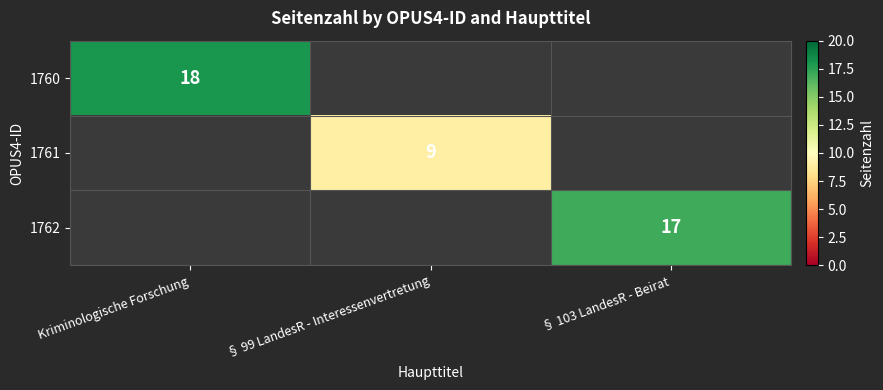

At which category is the sum across all series the highest?

Kriminologische Forschung